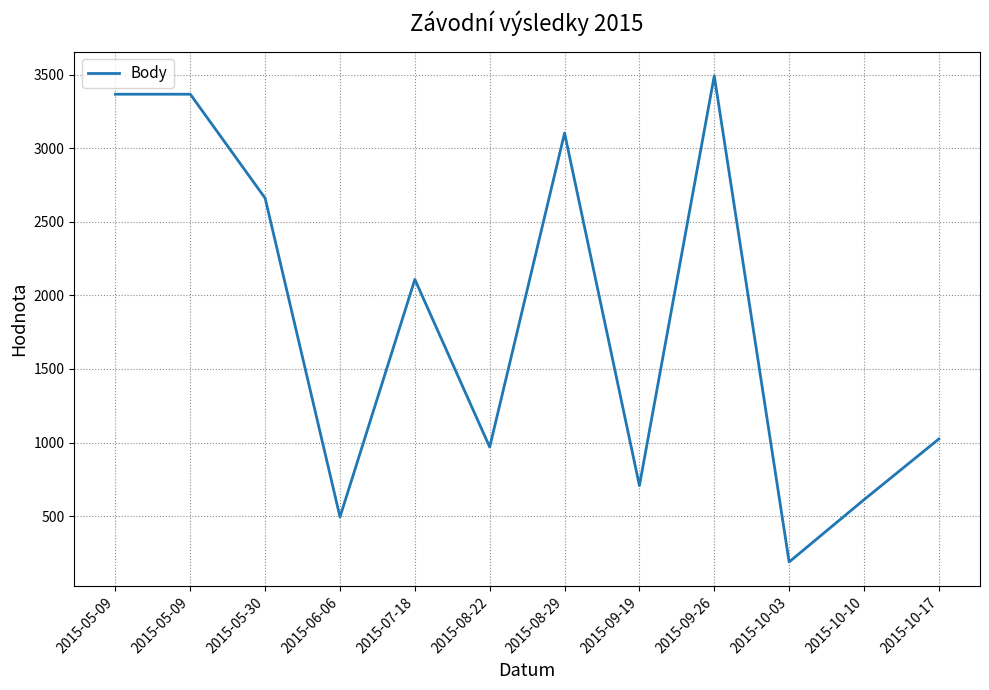

List the labels in order of value, largest first.

2015-09-26, 2015-05-09, 2015-05-09, 2015-08-29, 2015-05-30, 2015-07-18, 2015-10-17, 2015-08-22, 2015-09-19, 2015-10-10, 2015-06-06, 2015-10-03